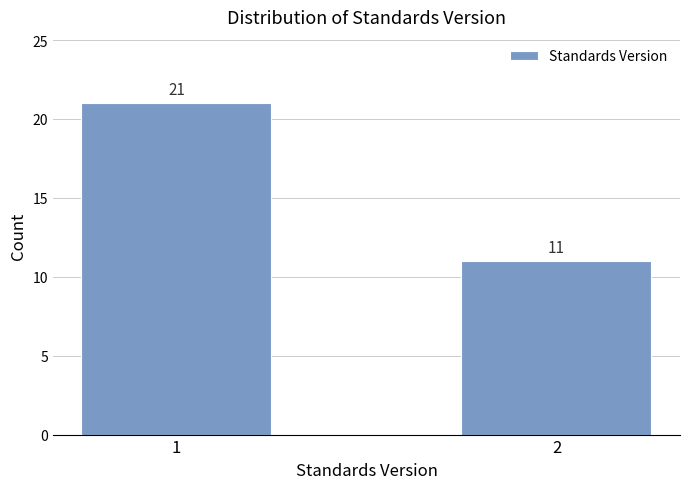

Reading left to right, extract all data points from this chart.

1=21	2=11